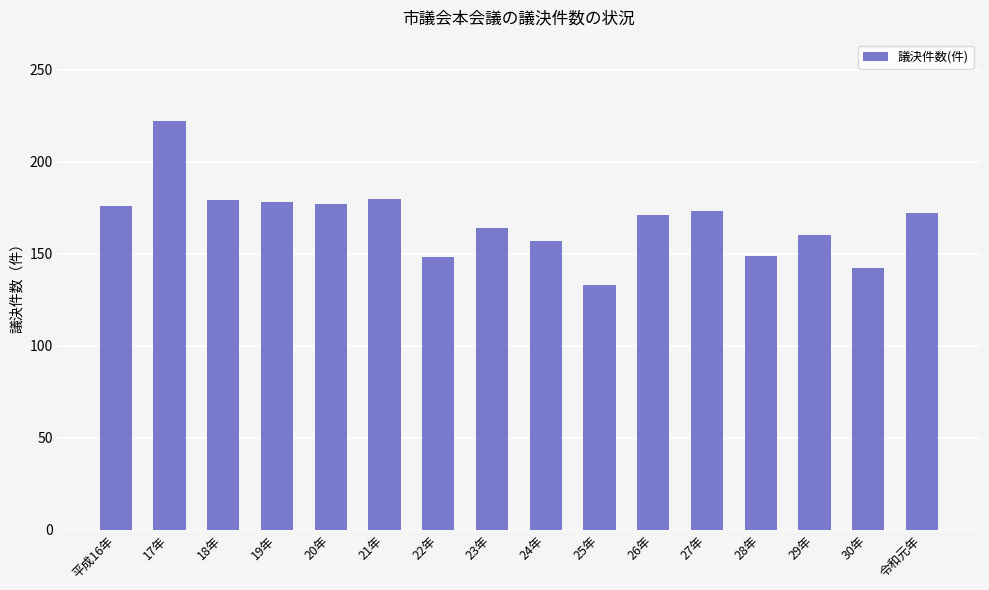

What is the maximum value shown in the chart?

222